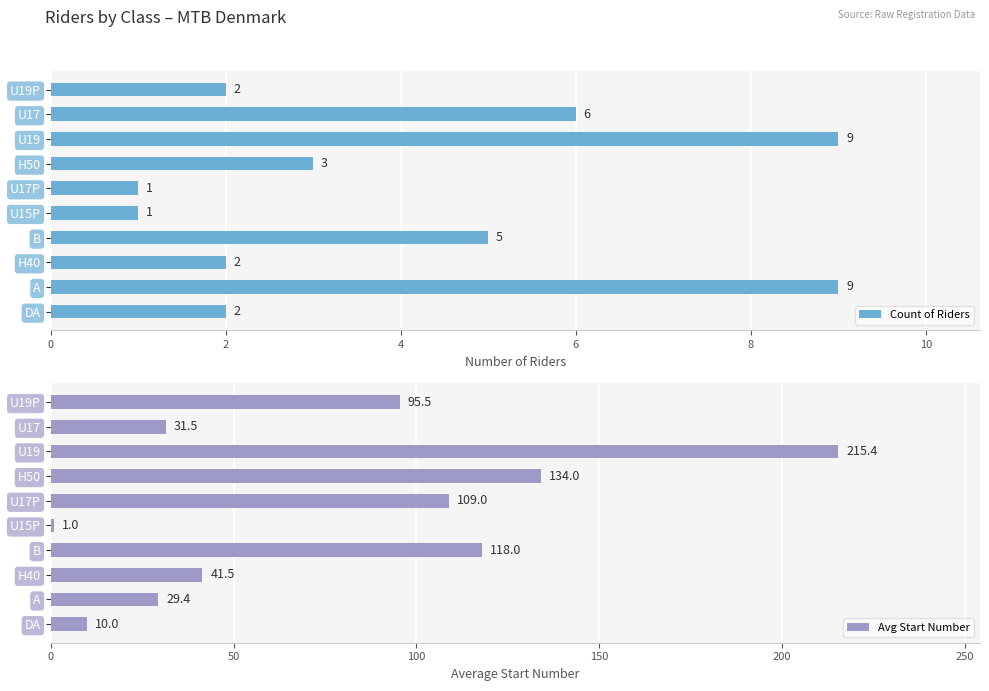

What is the difference between the second highest and minimum values in the Count of Riders series?

8